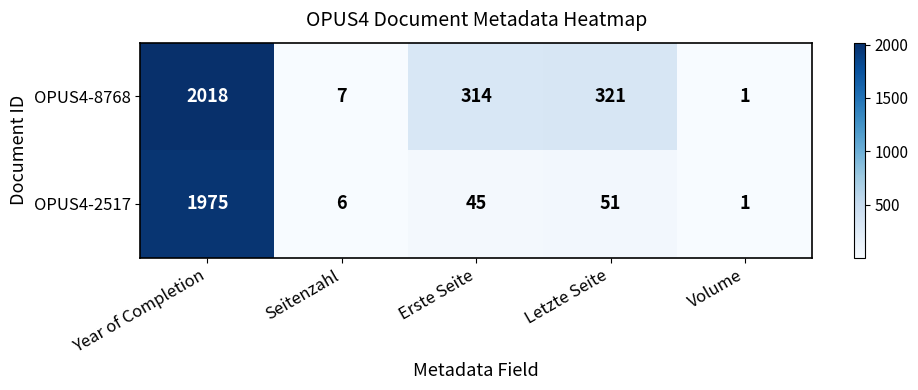

What is the total value across all series at Seitenzahl?

13